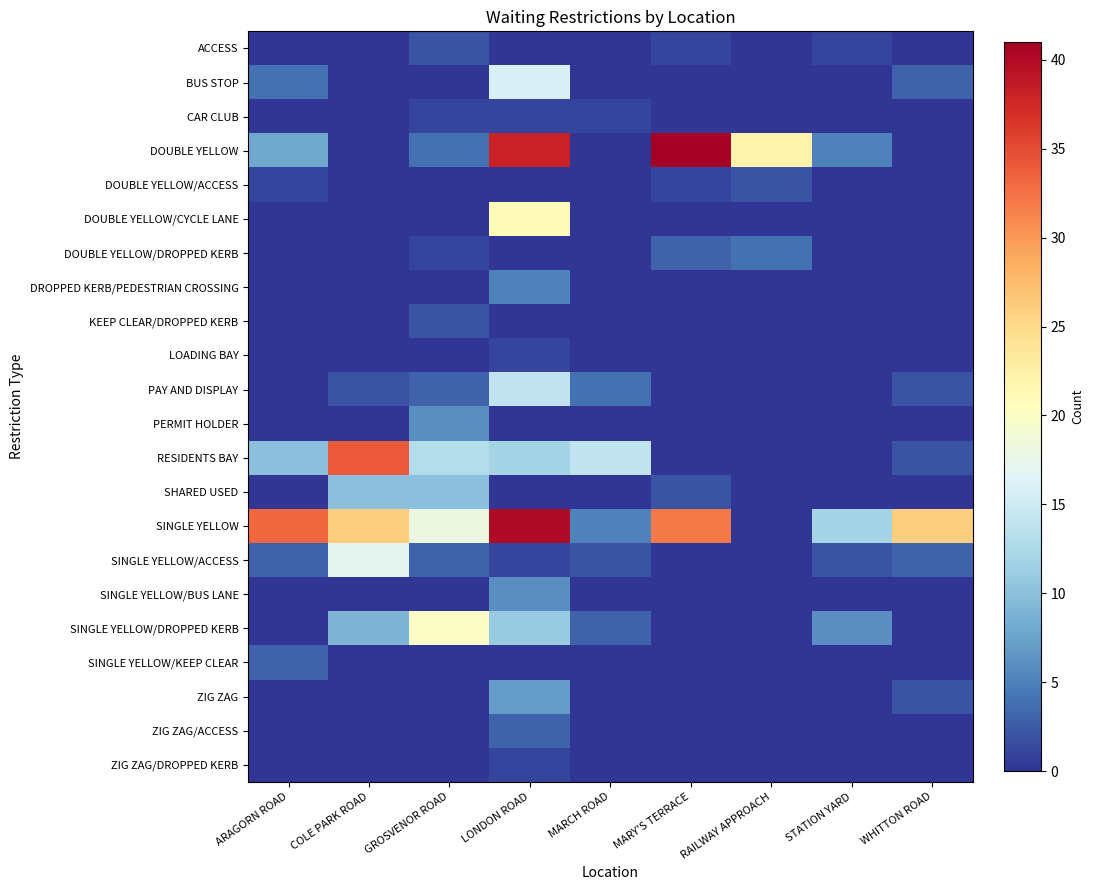

Reading left to right, extract all data points from this chart.

ACCESS: ARAGORN ROAD=0	COLE PARK ROAD=0	GROSVENOR ROAD=2	LONDON ROAD=0	MARCH ROAD=0	MARY'S TERRACE=1	RAILWAY APPROACH=0	STATION YARD=1	WHITTON ROAD=0
BUS STOP: ARAGORN ROAD=4	COLE PARK ROAD=0	GROSVENOR ROAD=0	LONDON ROAD=16	MARCH ROAD=0	MARY'S TERRACE=0	RAILWAY APPROACH=0	STATION YARD=0	WHITTON ROAD=3
CAR CLUB: ARAGORN ROAD=0	COLE PARK ROAD=0	GROSVENOR ROAD=1	LONDON ROAD=1	MARCH ROAD=1	MARY'S TERRACE=0	RAILWAY APPROACH=0	STATION YARD=0	WHITTON ROAD=0
DOUBLE YELLOW: ARAGORN ROAD=8	COLE PARK ROAD=0	GROSVENOR ROAD=4	LONDON ROAD=38	MARCH ROAD=0	MARY'S TERRACE=41	RAILWAY APPROACH=22	STATION YARD=5	WHITTON ROAD=0
DOUBLE YELLOW/ACCESS: ARAGORN ROAD=1	COLE PARK ROAD=0	GROSVENOR ROAD=0	LONDON ROAD=0	MARCH ROAD=0	MARY'S TERRACE=1	RAILWAY APPROACH=2	STATION YARD=0	WHITTON ROAD=0
DOUBLE YELLOW/CYCLE LANE: ARAGORN ROAD=0	COLE PARK ROAD=0	GROSVENOR ROAD=0	LONDON ROAD=21	MARCH ROAD=0	MARY'S TERRACE=0	RAILWAY APPROACH=0	STATION YARD=0	WHITTON ROAD=0
DOUBLE YELLOW/DROPPED KERB: ARAGORN ROAD=0	COLE PARK ROAD=0	GROSVENOR ROAD=1	LONDON ROAD=0	MARCH ROAD=0	MARY'S TERRACE=3	RAILWAY APPROACH=4	STATION YARD=0	WHITTON ROAD=0
DROPPED KERB/PEDESTRIAN CROSSING: ARAGORN ROAD=0	COLE PARK ROAD=0	GROSVENOR ROAD=0	LONDON ROAD=5	MARCH ROAD=0	MARY'S TERRACE=0	RAILWAY APPROACH=0	STATION YARD=0	WHITTON ROAD=0
KEEP CLEAR/DROPPED KERB: ARAGORN ROAD=0	COLE PARK ROAD=0	GROSVENOR ROAD=2	LONDON ROAD=0	MARCH ROAD=0	MARY'S TERRACE=0	RAILWAY APPROACH=0	STATION YARD=0	WHITTON ROAD=0
LOADING BAY: ARAGORN ROAD=0	COLE PARK ROAD=0	GROSVENOR ROAD=0	LONDON ROAD=1	MARCH ROAD=0	MARY'S TERRACE=0	RAILWAY APPROACH=0	STATION YARD=0	WHITTON ROAD=0
PAY AND DISPLAY: ARAGORN ROAD=0	COLE PARK ROAD=2	GROSVENOR ROAD=3	LONDON ROAD=14	MARCH ROAD=4	MARY'S TERRACE=0	RAILWAY APPROACH=0	STATION YARD=0	WHITTON ROAD=2
PERMIT HOLDER: ARAGORN ROAD=0	COLE PARK ROAD=0	GROSVENOR ROAD=6	LONDON ROAD=0	MARCH ROAD=0	MARY'S TERRACE=0	RAILWAY APPROACH=0	STATION YARD=0	WHITTON ROAD=0
RESIDENTS BAY: ARAGORN ROAD=10	COLE PARK ROAD=34	GROSVENOR ROAD=13	LONDON ROAD=12	MARCH ROAD=14	MARY'S TERRACE=0	RAILWAY APPROACH=0	STATION YARD=0	WHITTON ROAD=2
SHARED USED: ARAGORN ROAD=0	COLE PARK ROAD=10	GROSVENOR ROAD=10	LONDON ROAD=0	MARCH ROAD=0	MARY'S TERRACE=2	RAILWAY APPROACH=0	STATION YARD=0	WHITTON ROAD=0
SINGLE YELLOW: ARAGORN ROAD=33	COLE PARK ROAD=26	GROSVENOR ROAD=18	LONDON ROAD=40	MARCH ROAD=5	MARY'S TERRACE=32	RAILWAY APPROACH=0	STATION YARD=12	WHITTON ROAD=26
SINGLE YELLOW/ACCESS: ARAGORN ROAD=3	COLE PARK ROAD=17	GROSVENOR ROAD=3	LONDON ROAD=1	MARCH ROAD=2	MARY'S TERRACE=0	RAILWAY APPROACH=0	STATION YARD=2	WHITTON ROAD=3
SINGLE YELLOW/BUS LANE: ARAGORN ROAD=0	COLE PARK ROAD=0	GROSVENOR ROAD=0	LONDON ROAD=6	MARCH ROAD=0	MARY'S TERRACE=0	RAILWAY APPROACH=0	STATION YARD=0	WHITTON ROAD=0
SINGLE YELLOW/DROPPED KERB: ARAGORN ROAD=0	COLE PARK ROAD=9	GROSVENOR ROAD=20	LONDON ROAD=11	MARCH ROAD=3	MARY'S TERRACE=0	RAILWAY APPROACH=0	STATION YARD=6	WHITTON ROAD=0
SINGLE YELLOW/KEEP CLEAR: ARAGORN ROAD=3	COLE PARK ROAD=0	GROSVENOR ROAD=0	LONDON ROAD=0	MARCH ROAD=0	MARY'S TERRACE=0	RAILWAY APPROACH=0	STATION YARD=0	WHITTON ROAD=0
ZIG ZAG: ARAGORN ROAD=0	COLE PARK ROAD=0	GROSVENOR ROAD=0	LONDON ROAD=7	MARCH ROAD=0	MARY'S TERRACE=0	RAILWAY APPROACH=0	STATION YARD=0	WHITTON ROAD=2
ZIG ZAG/ACCESS: ARAGORN ROAD=0	COLE PARK ROAD=0	GROSVENOR ROAD=0	LONDON ROAD=3	MARCH ROAD=0	MARY'S TERRACE=0	RAILWAY APPROACH=0	STATION YARD=0	WHITTON ROAD=0
ZIG ZAG/DROPPED KERB: ARAGORN ROAD=0	COLE PARK ROAD=0	GROSVENOR ROAD=0	LONDON ROAD=1	MARCH ROAD=0	MARY'S TERRACE=0	RAILWAY APPROACH=0	STATION YARD=0	WHITTON ROAD=0